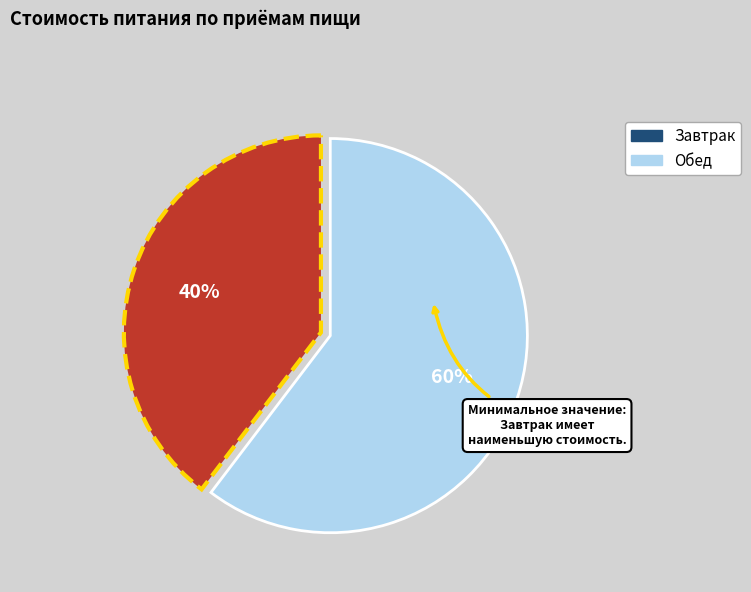

How many segments does this pie chart have?

2